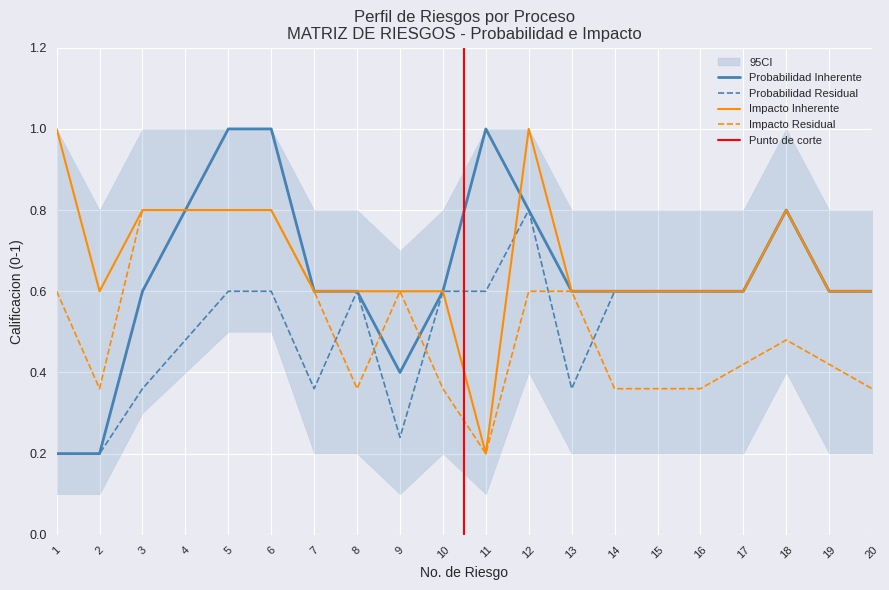

What is the sum of the Impacto Inherente values at 20 and 17?

1.2